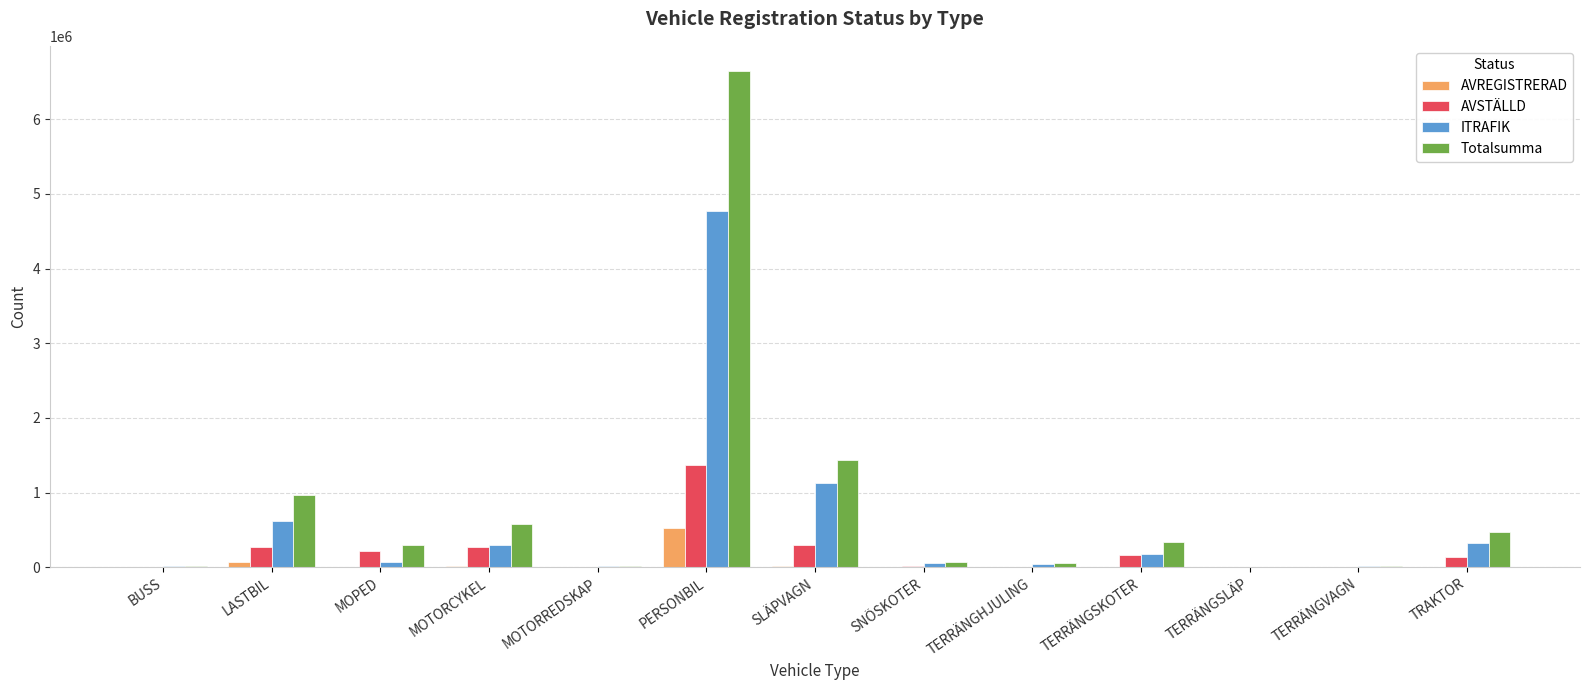

Where is Totalsumma nearest to the value 3324821?

SLÄPVAGN